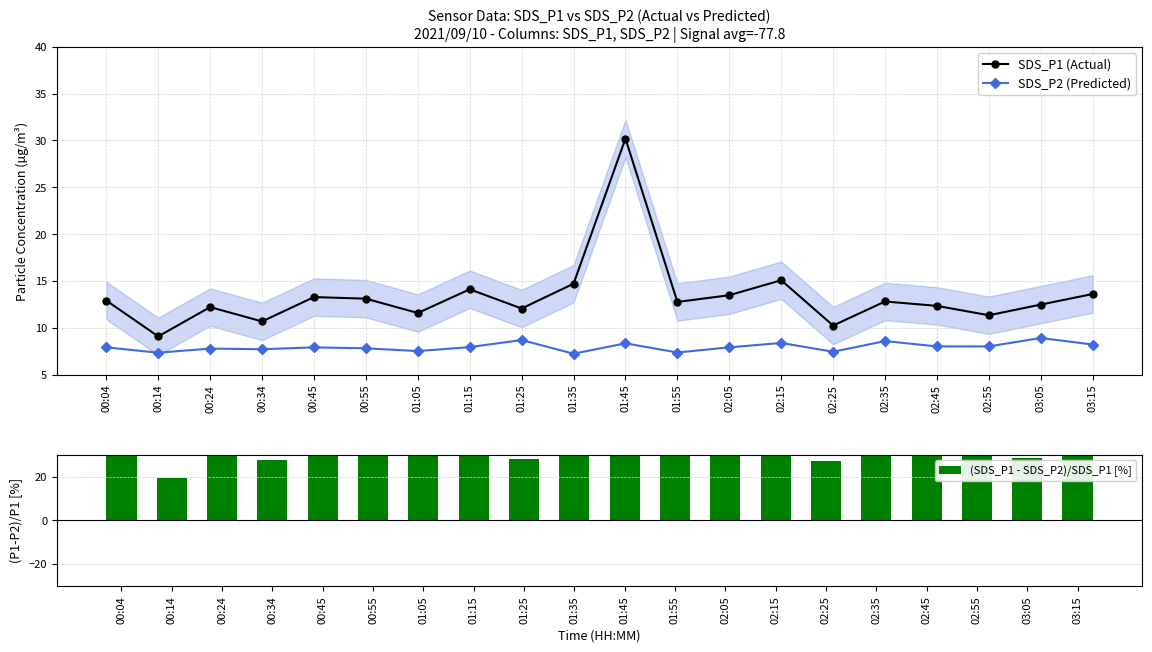

Does the chart contain any negative values?

No